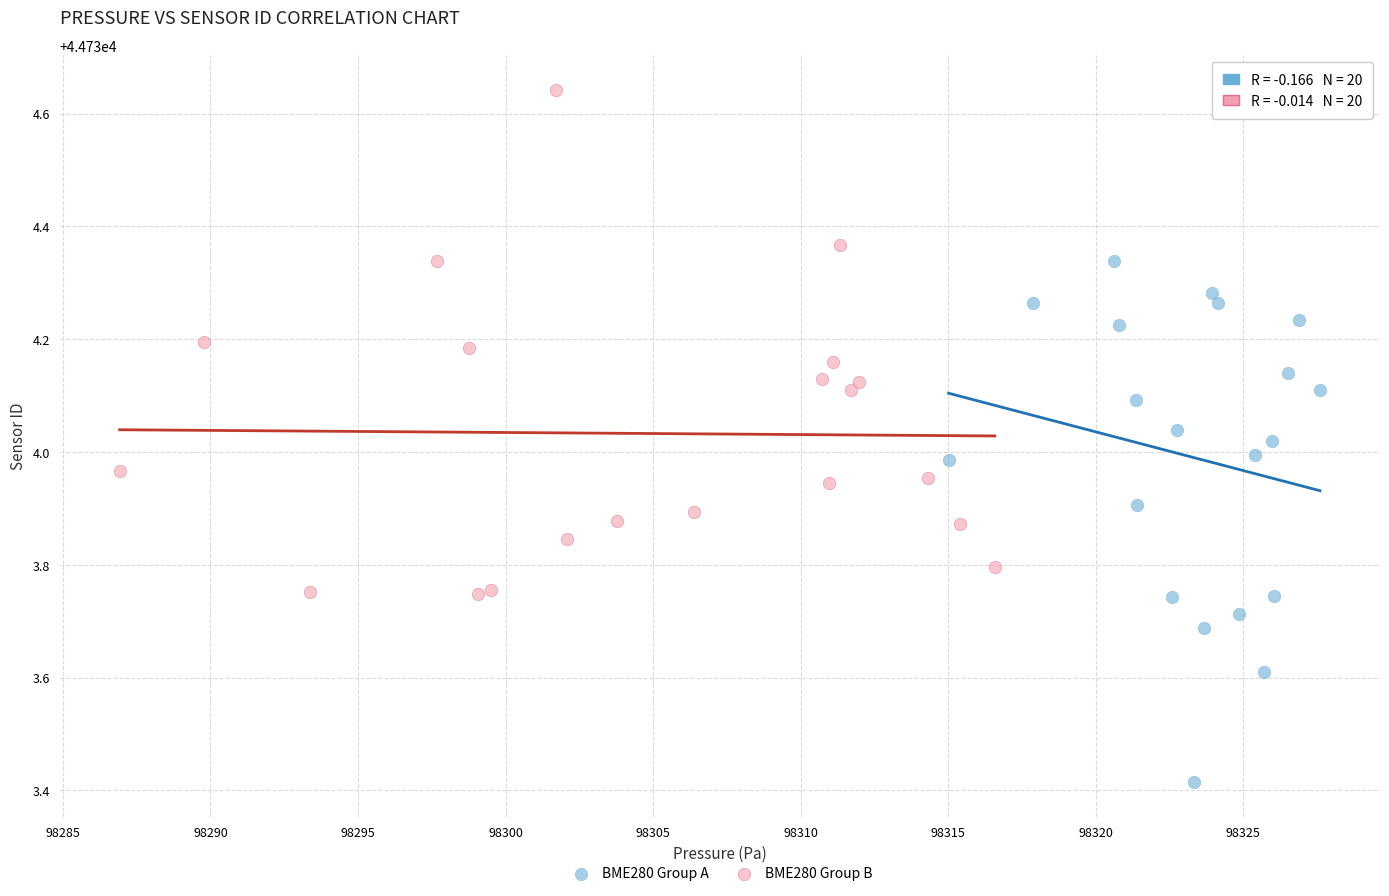

Which series reaches the minimum Y coordinate?

BME280 Group A